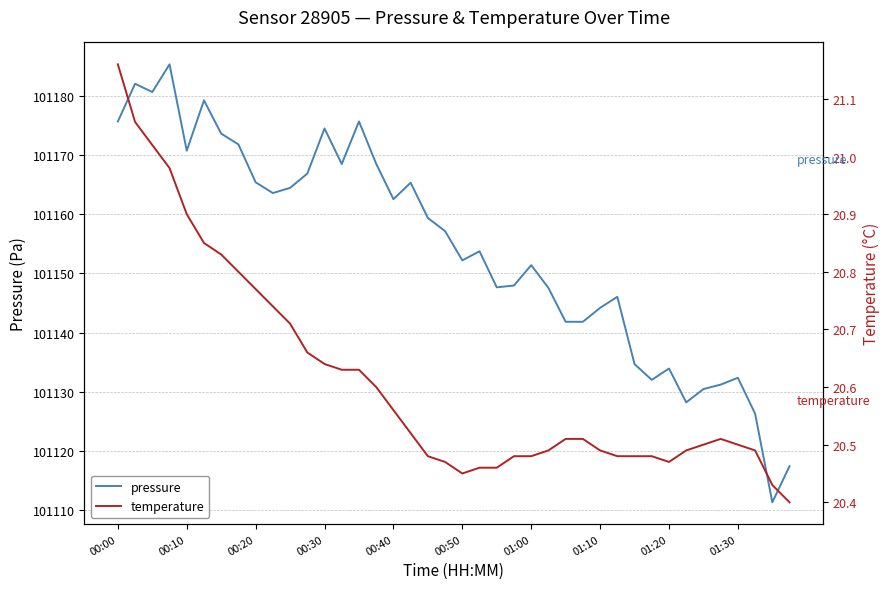

Rank the series by their maximum value, from lowest to highest.

temperature, pressure